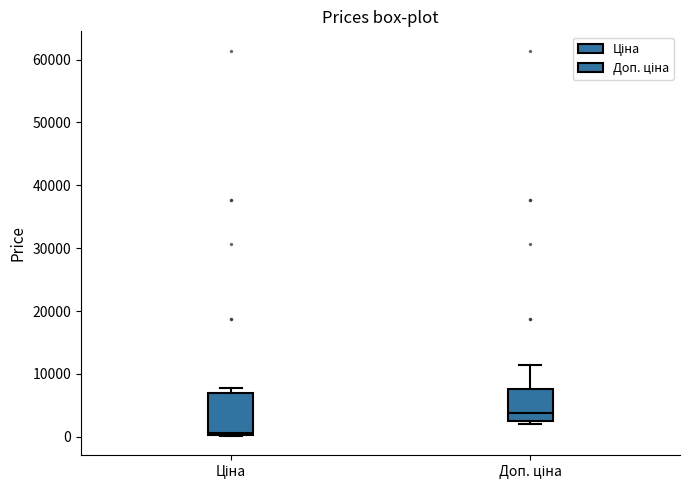

Reading left to right, transcribe this box plot: for each box, give where its median line is, the range the box spans, and where its two whiskers end, as read against the y-axis. The values are not printed on the chart, so give them approximately, as read against the axis.

Ціна: median 1000, box 0 to 7000, whiskers 0 to 8000
Доп. ціна: median 4000, box 2000 to 8000, whiskers 2000 (just below the box's lower edge) to 11000